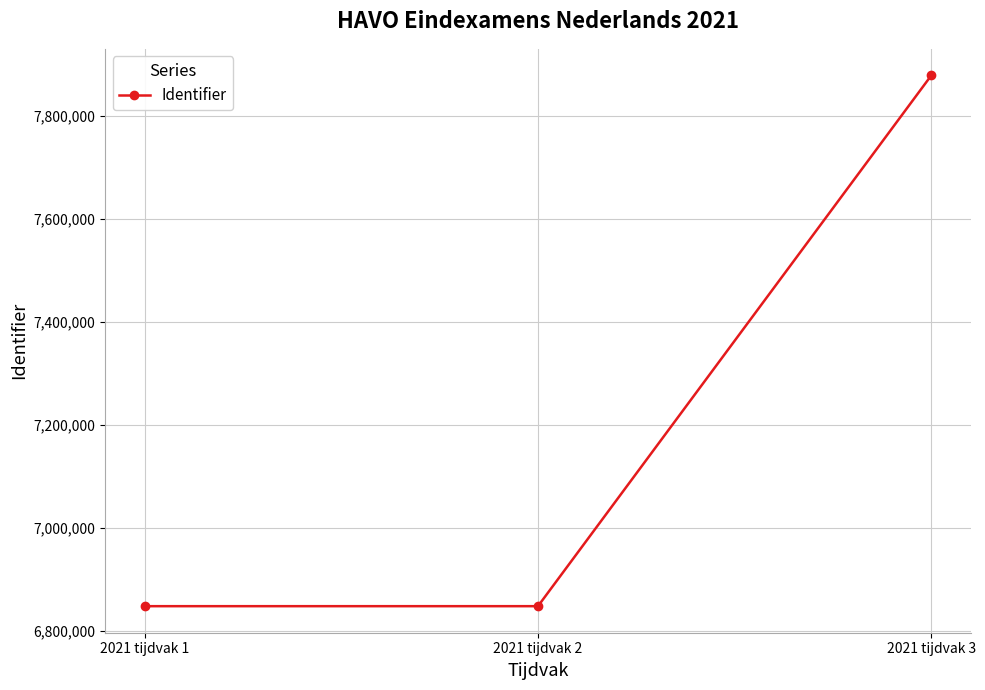

What is the value of the 2nd point from the left?

6847533